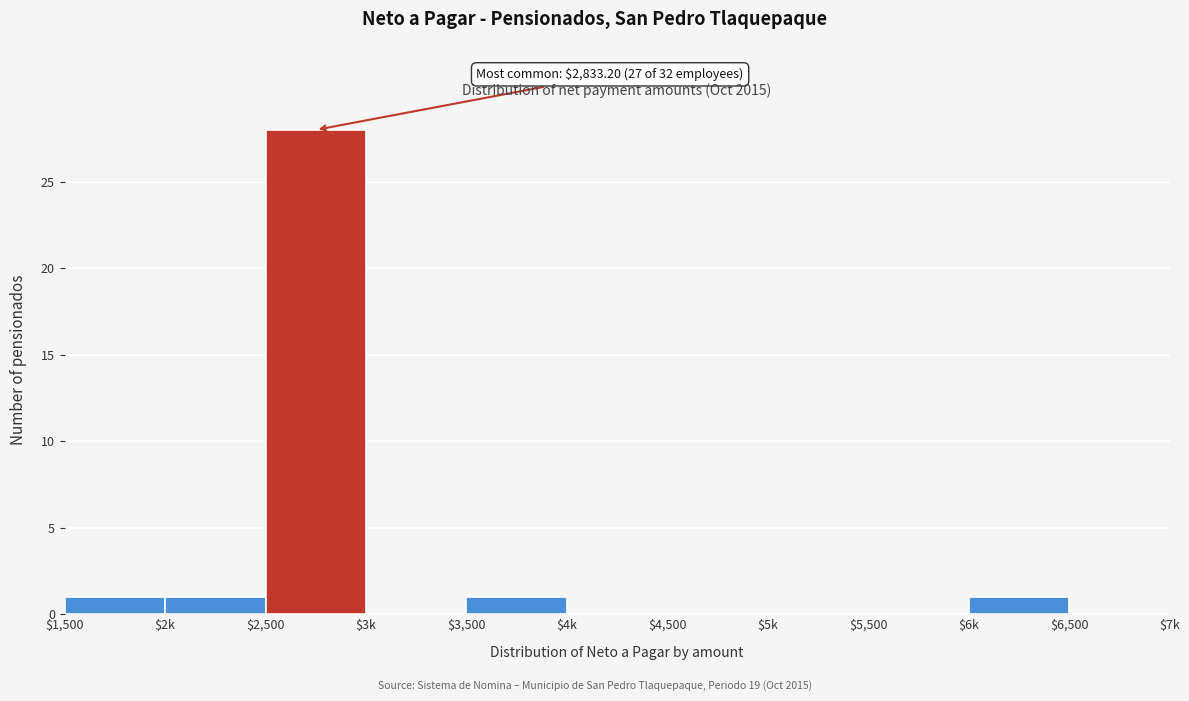

Which category has the highest value across all series?

$2,500